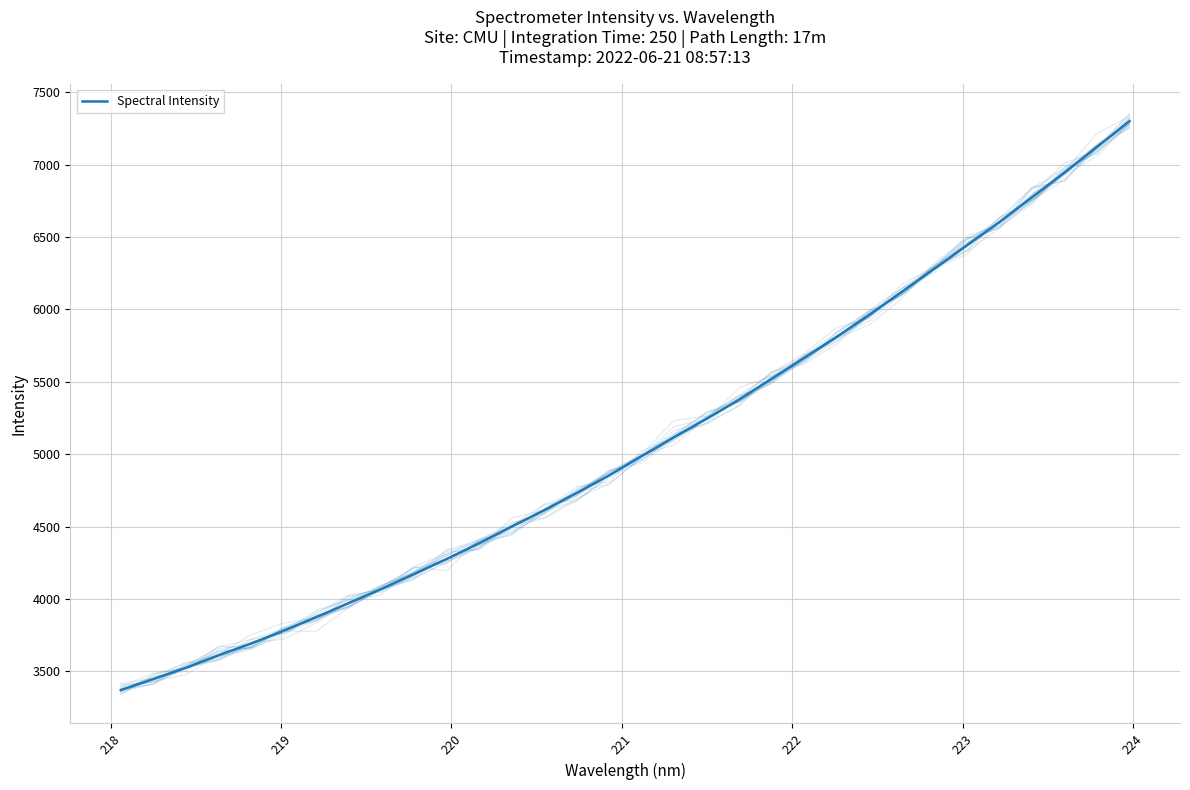

What is the sum of all values?

162149.1